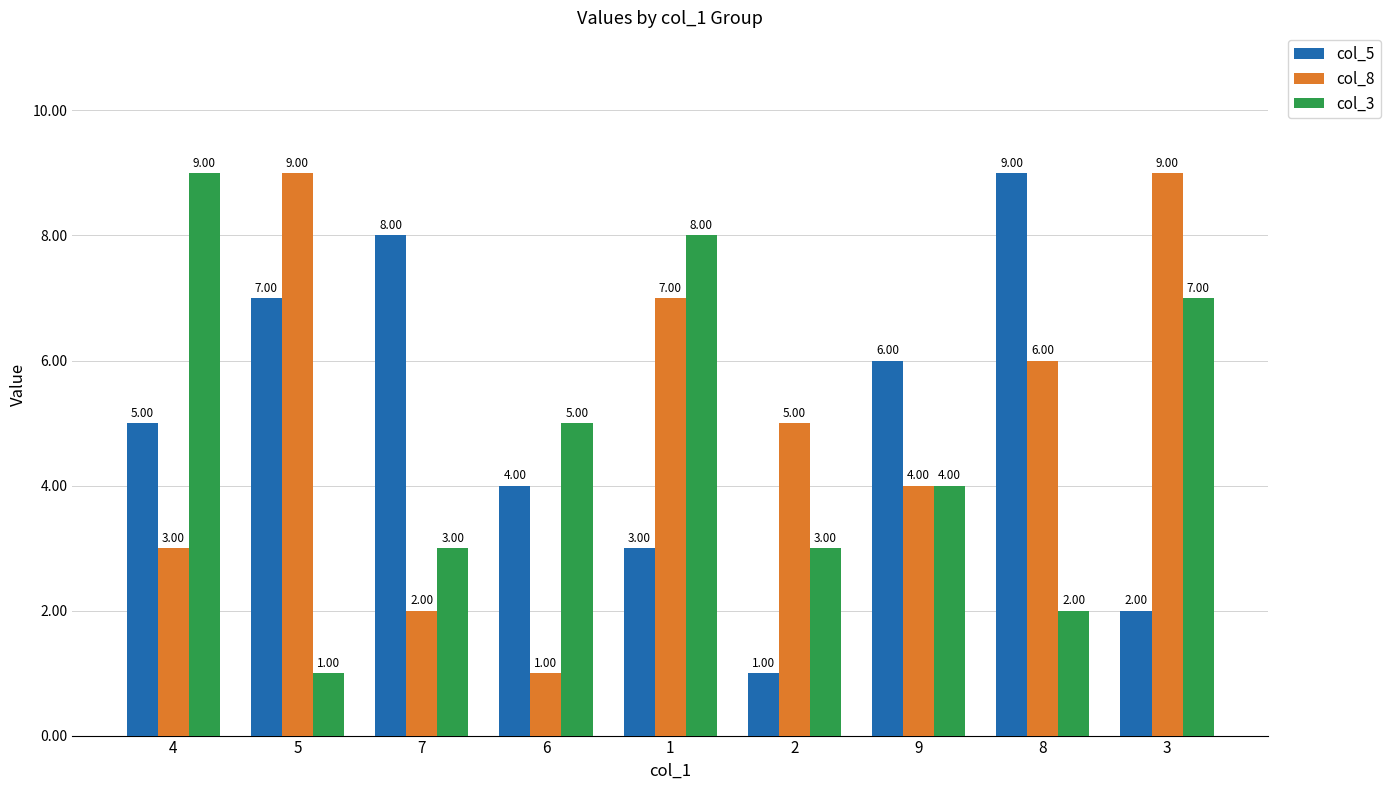

What is the label of the 1st bar from the right?

3